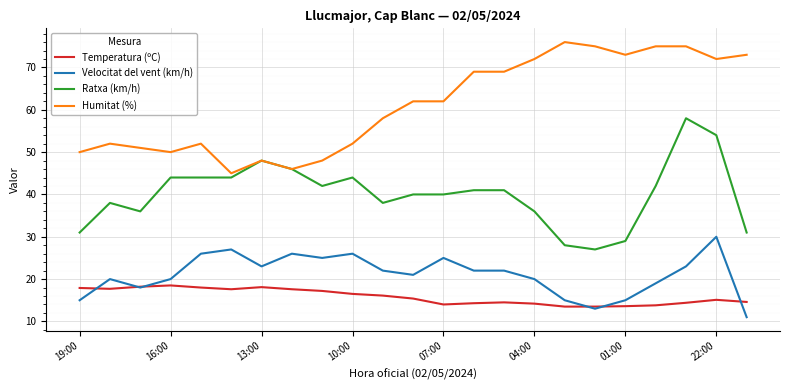

What is the maximum value shown in the chart?

76.0